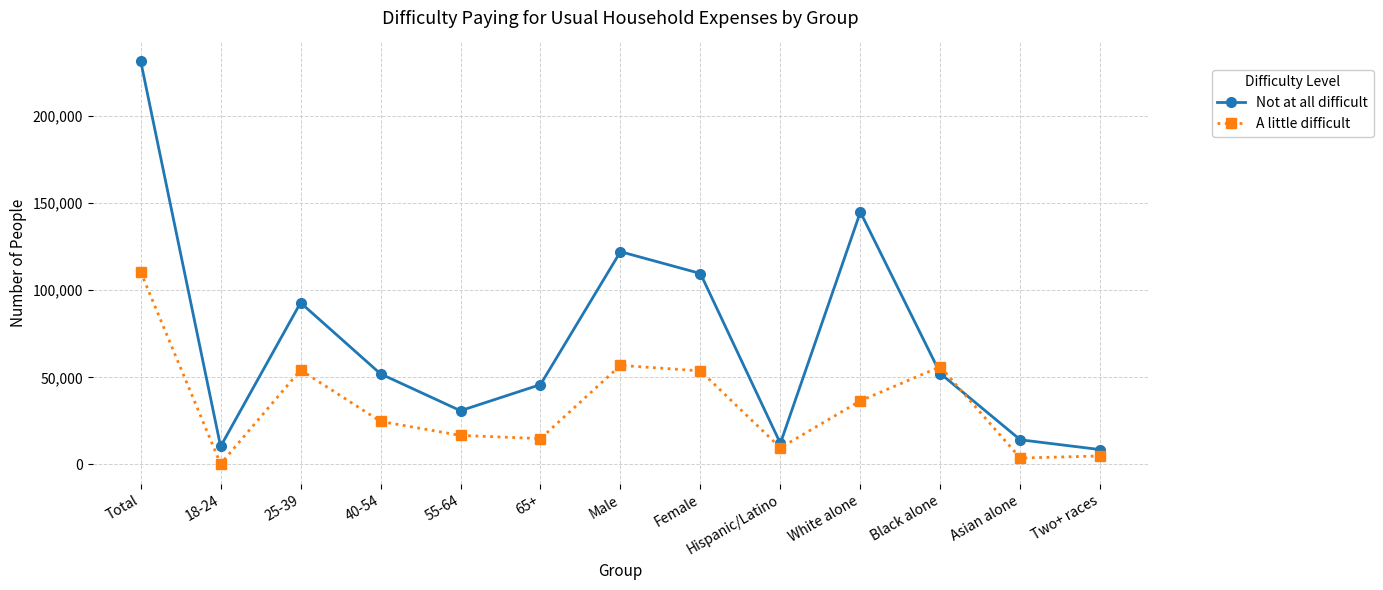

Which series ends up on top after the final intersection of A little difficult and Not at all difficult?

Not at all difficult